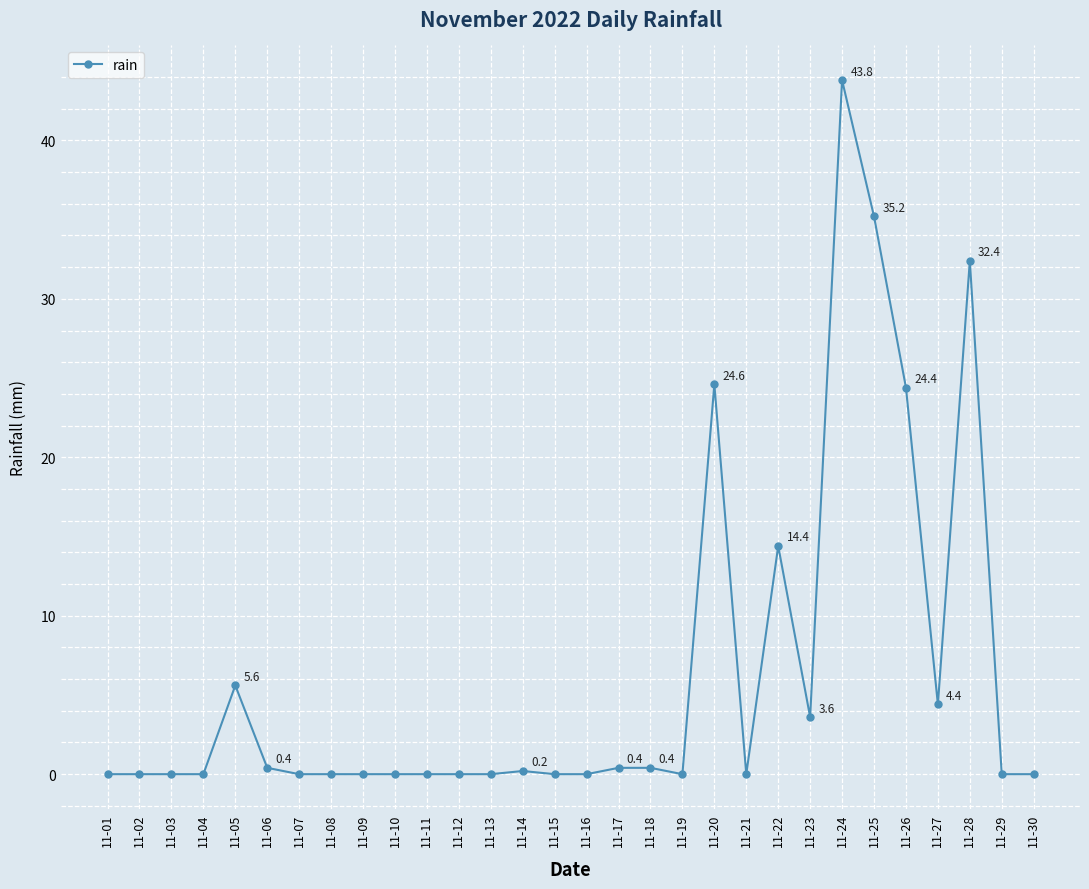

The value at 11-05 is 5.6. True or false?

True